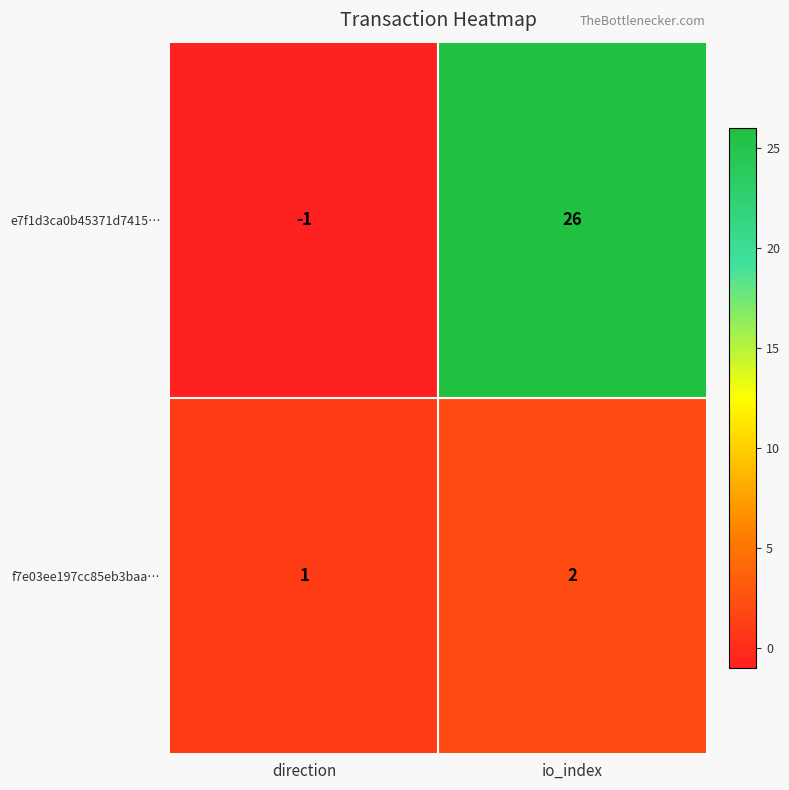

What is the sum of all e7f1d3ca0b45371d7415… values?

25